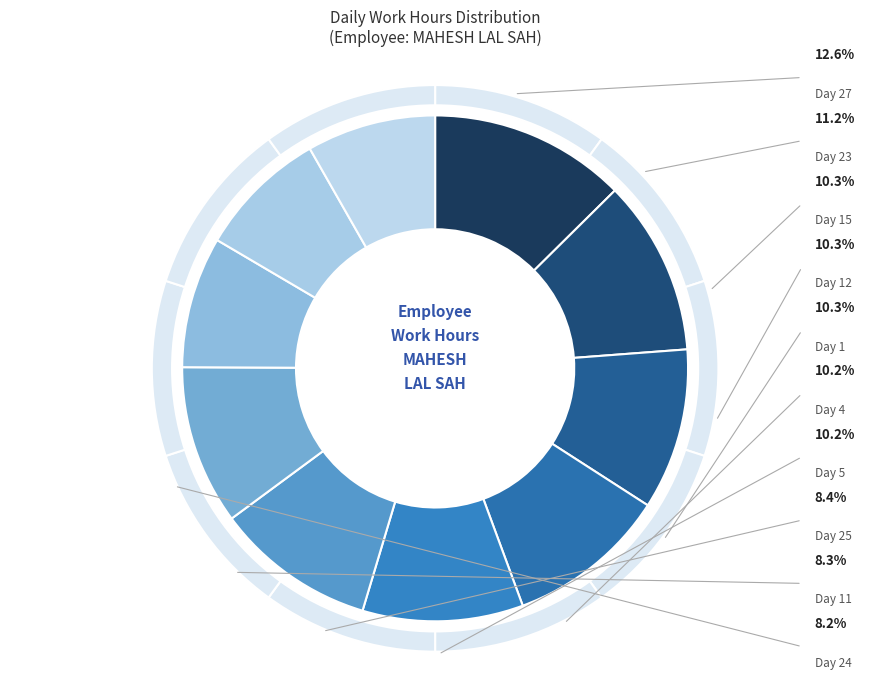

Is there a majority slice in this chart?

No